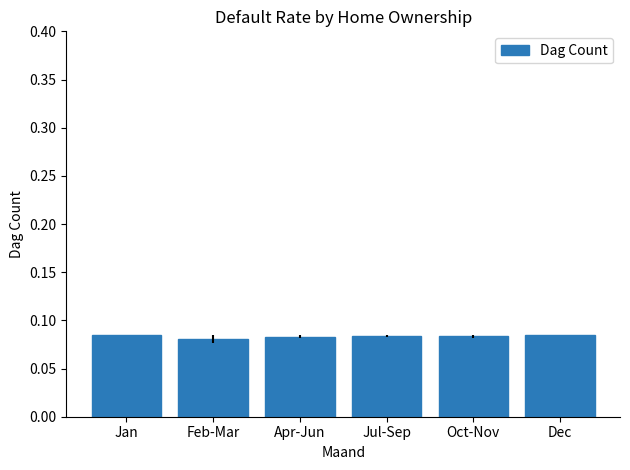

What position from the left is Feb-Mar?

2